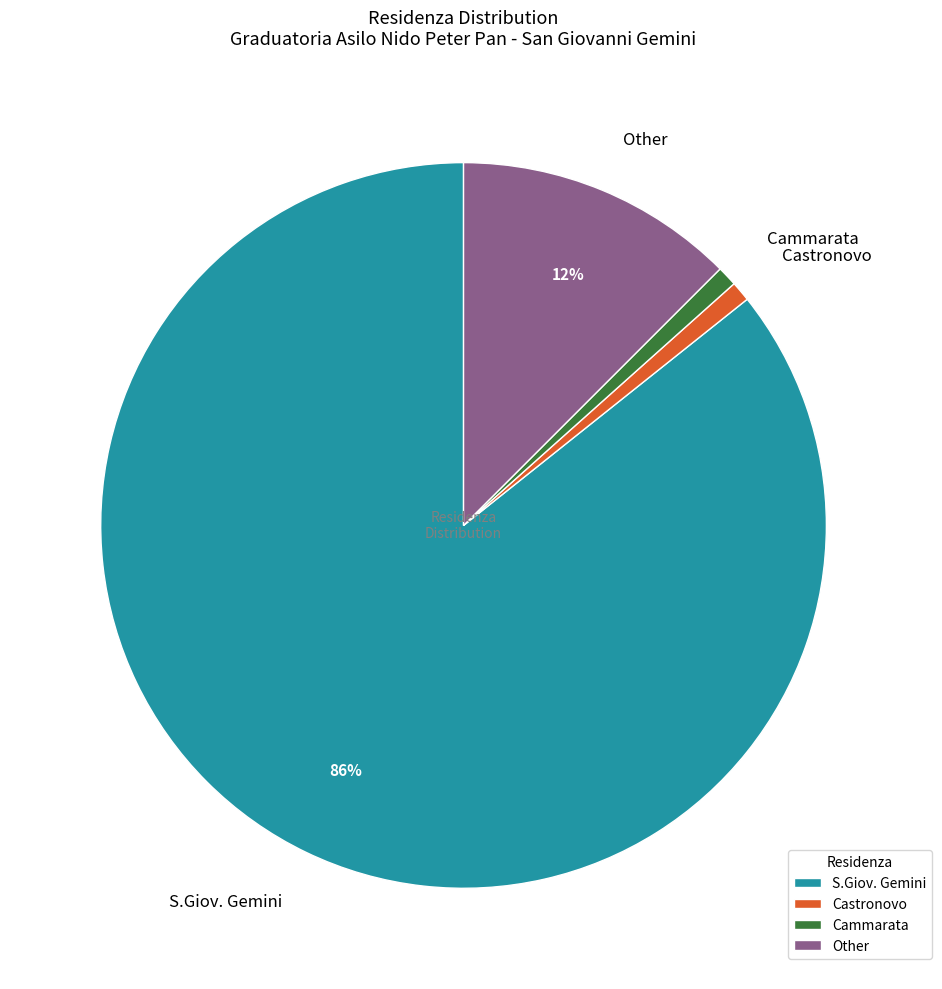

The Other slice represents 12% of the pie. True or false?

True